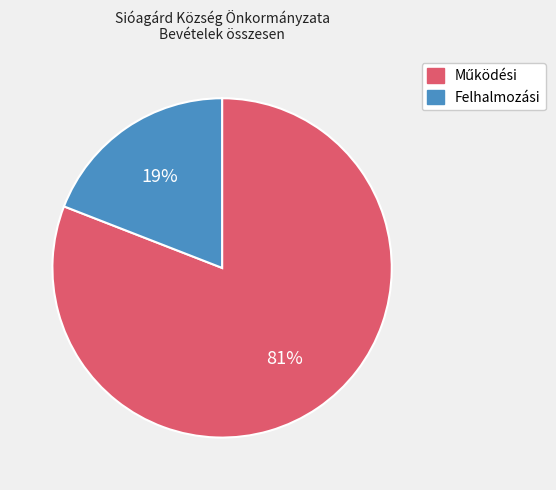

Count the number of slices in the pie.

2